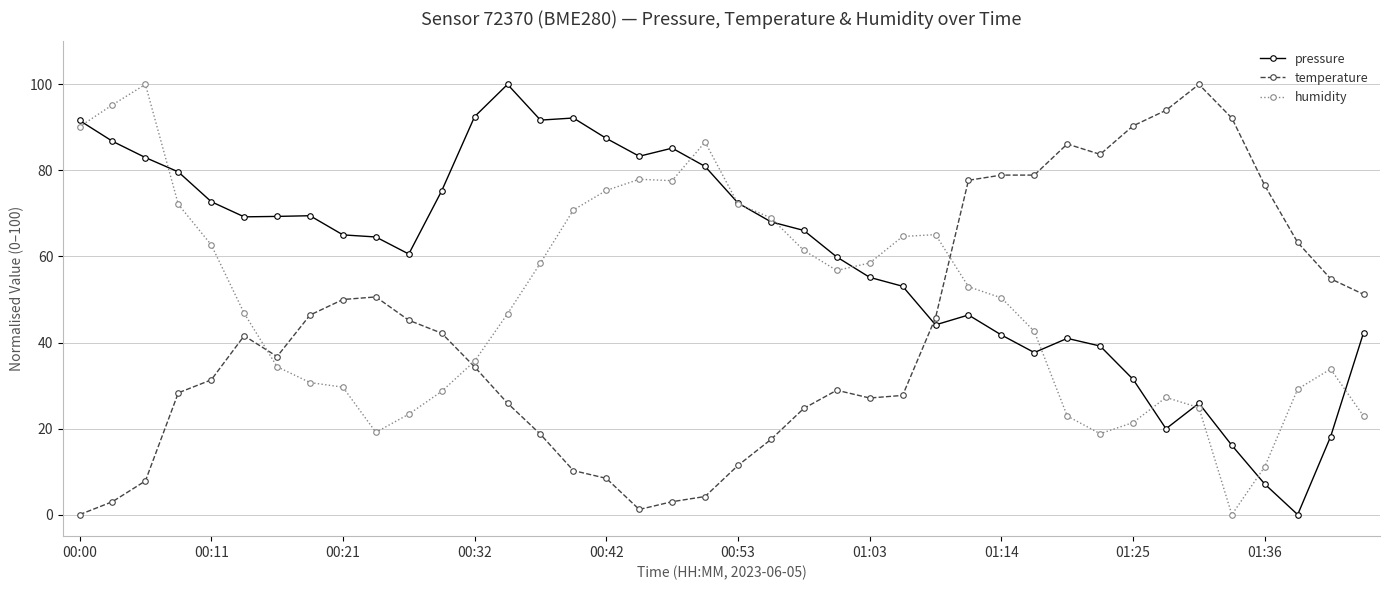

What is the value of the temperature point at the 15th from the left?

18.7